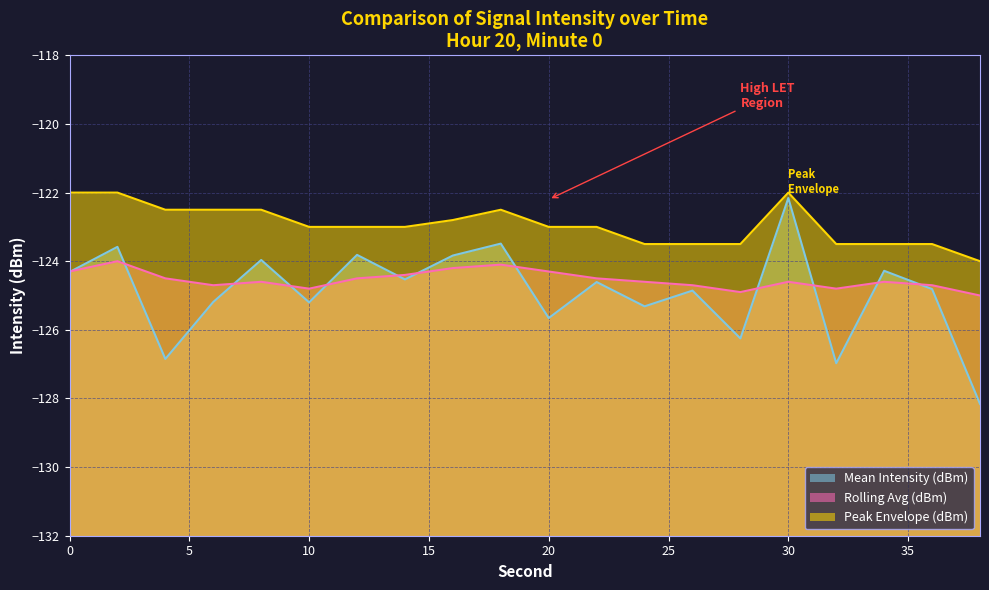

In Mean Intensity (dBm), how many points are higher than both neighbors (excluding endpoints)?

8